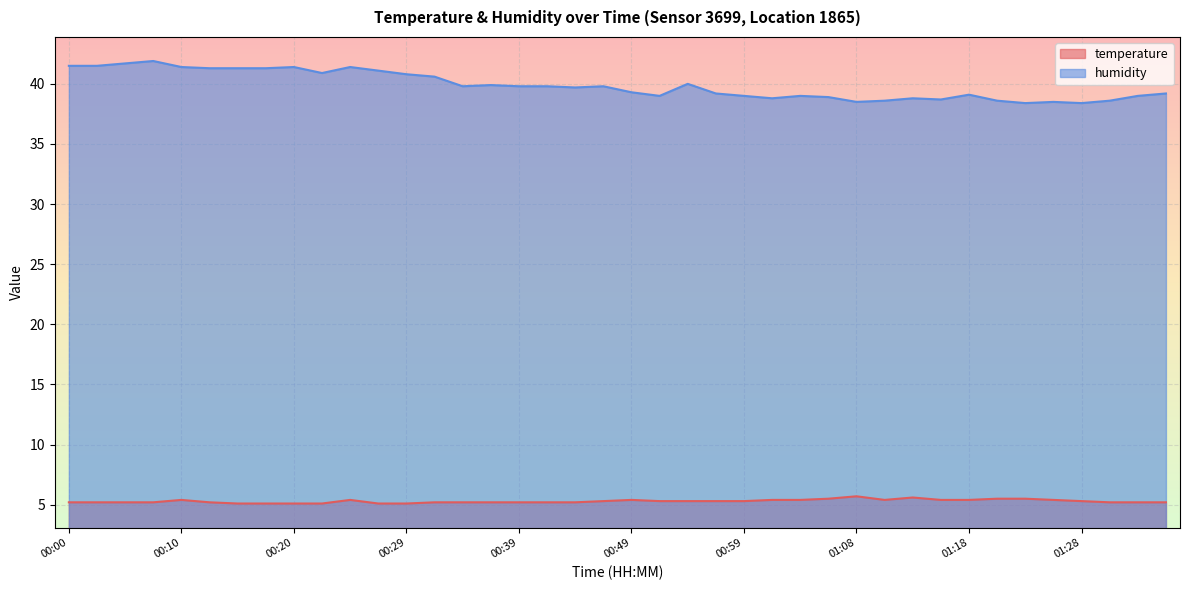

How many interior local peaks does the humidity series have?

10